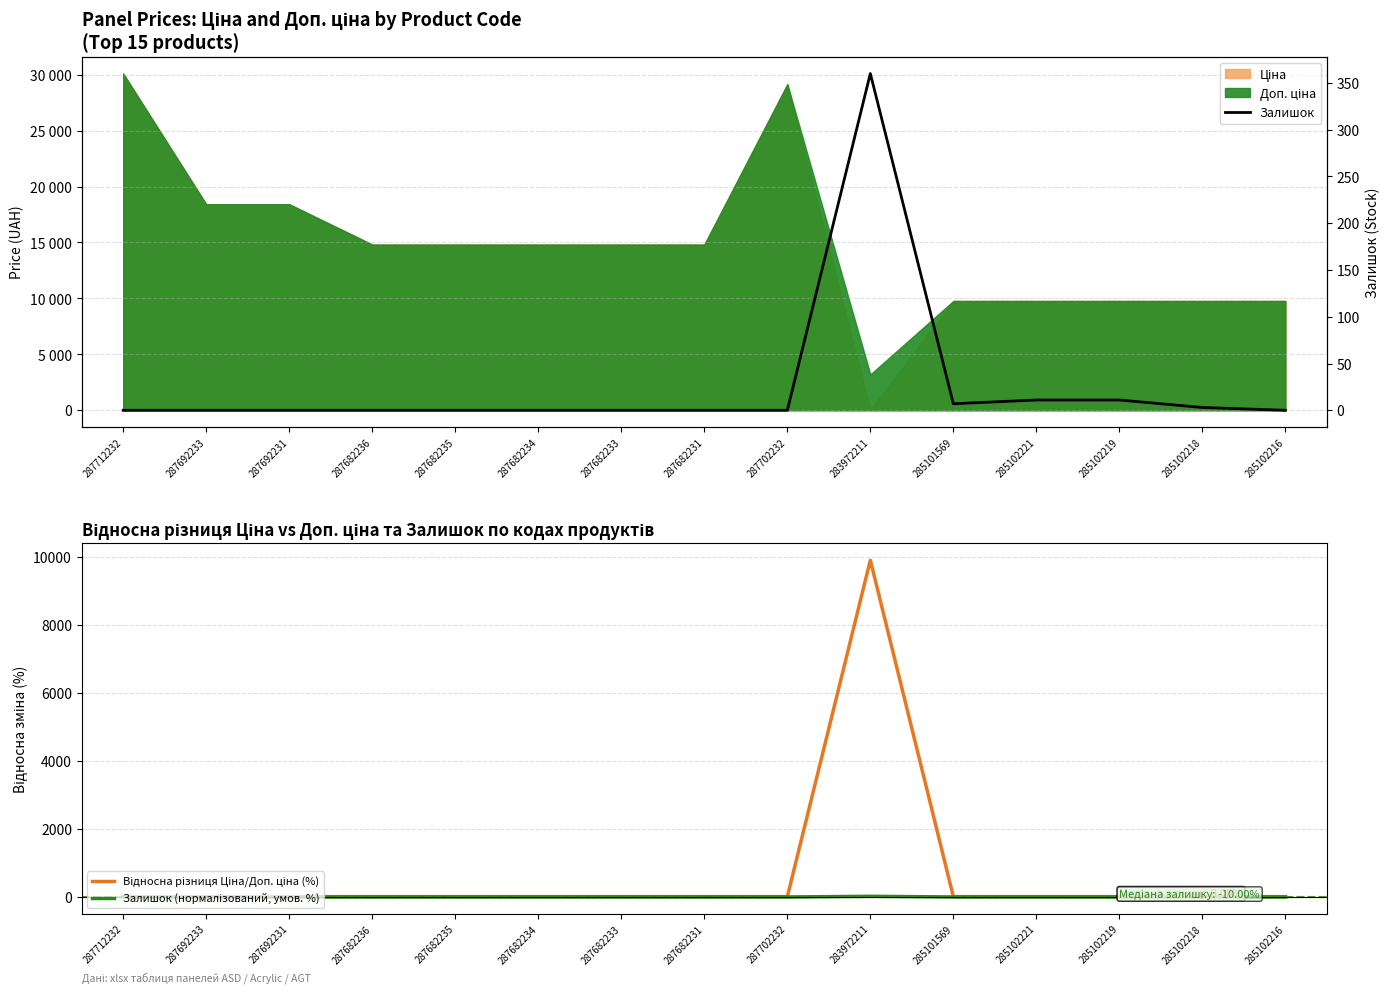

Is it true that Залишок equals 2.8 at 285102221?

False